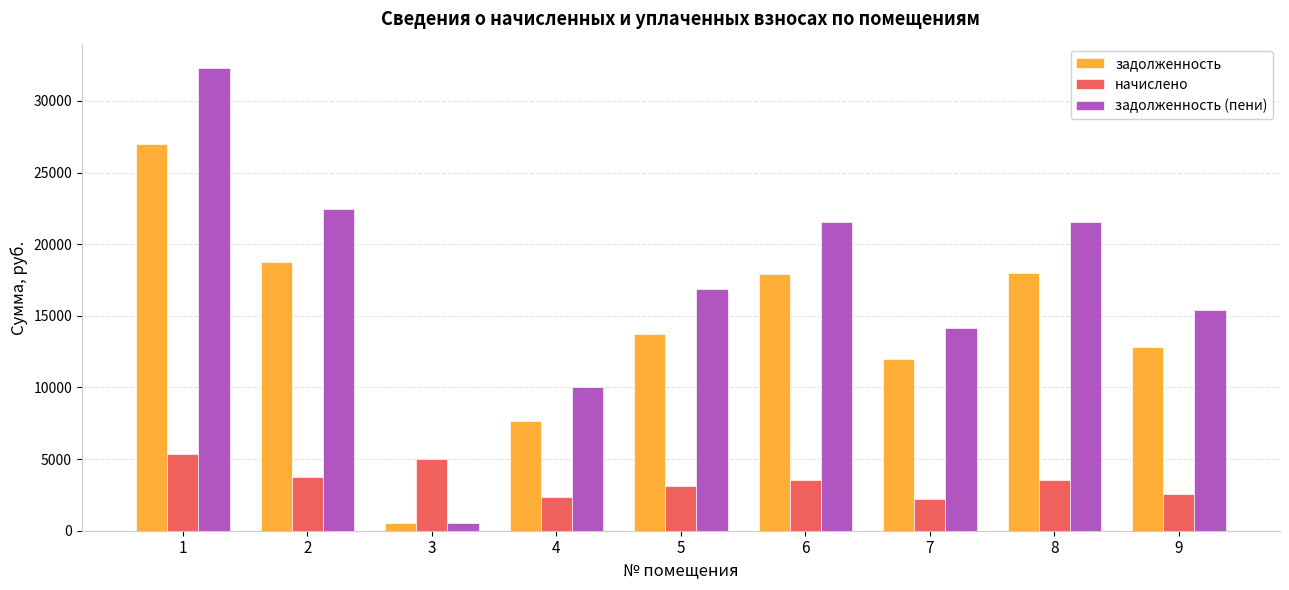

What is the total value across all series at 5?

33748.9